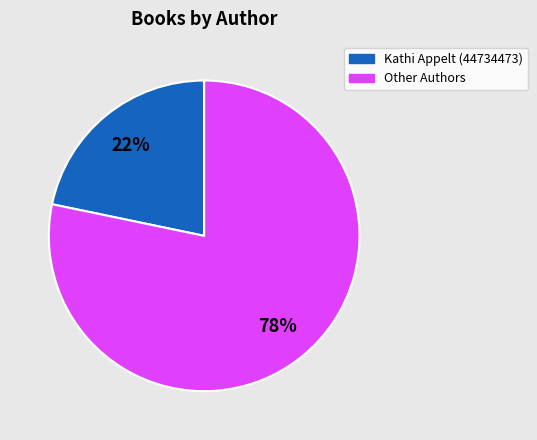

Does any single category account for the majority?

Yes